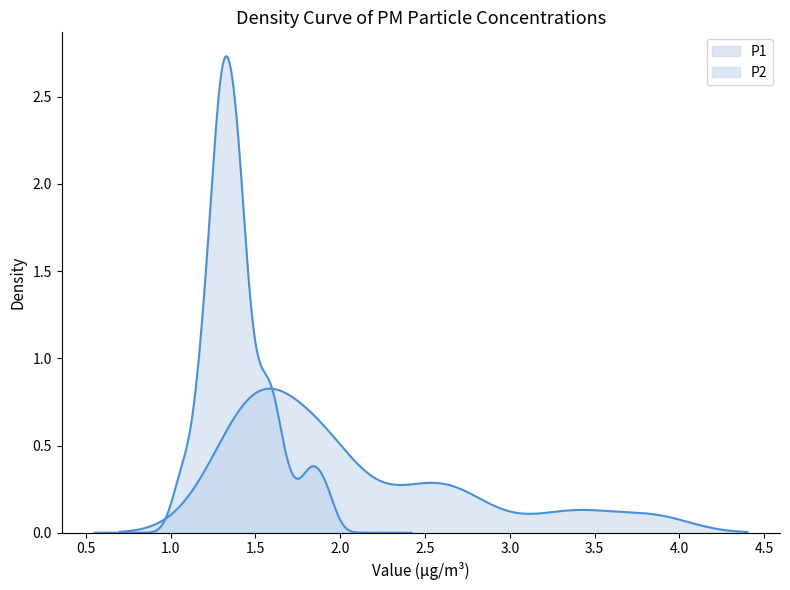

Between 1 and 29, which series saw the biggest shift?

P1